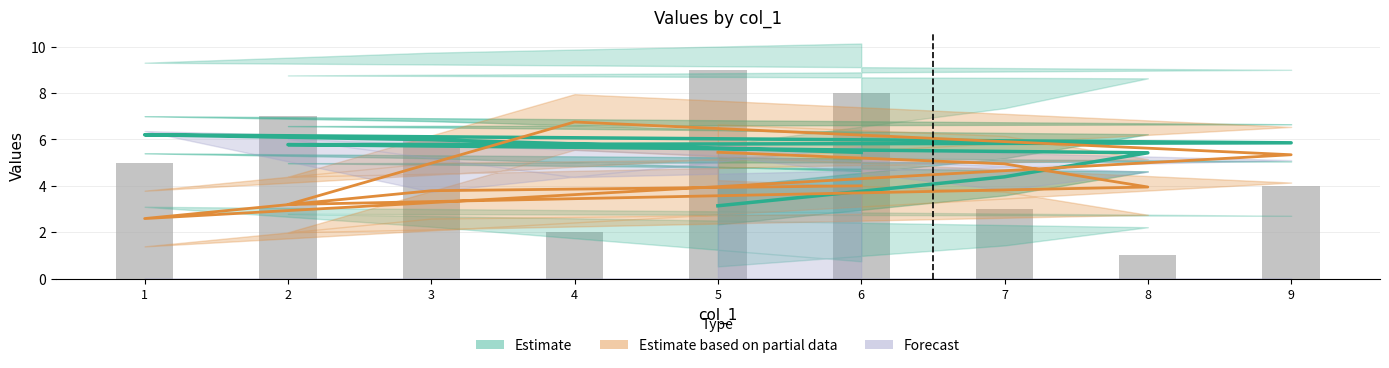

How many bars are there in total?

9